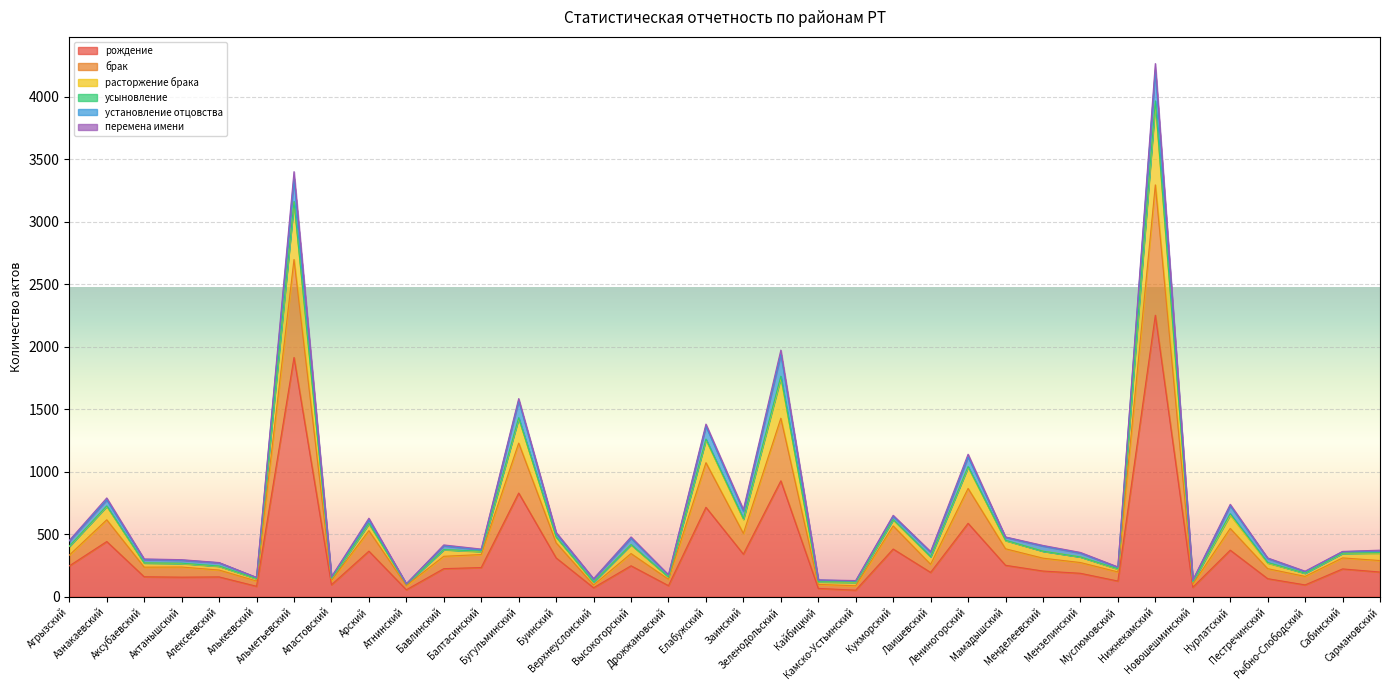

How many data points in рождение are above 222?

17